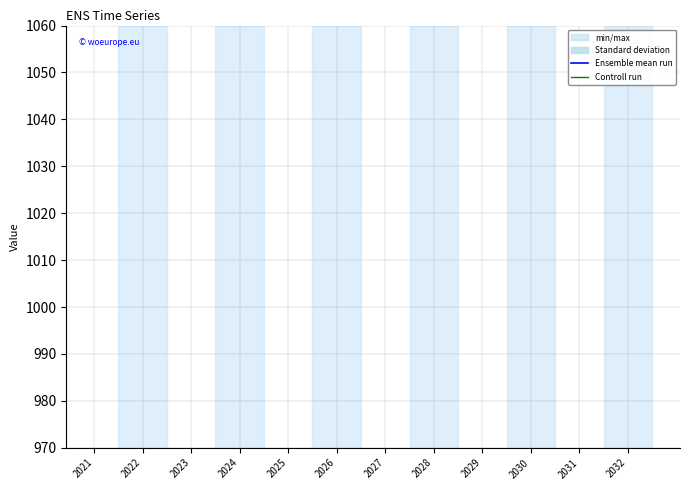

Is the value of Controll run at 2022 greater than the value of Ensemble mean run at 2030?

No